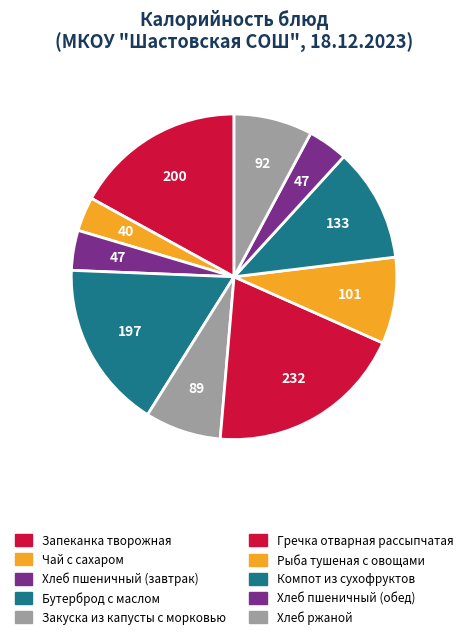

How many slices are in this pie chart?

10